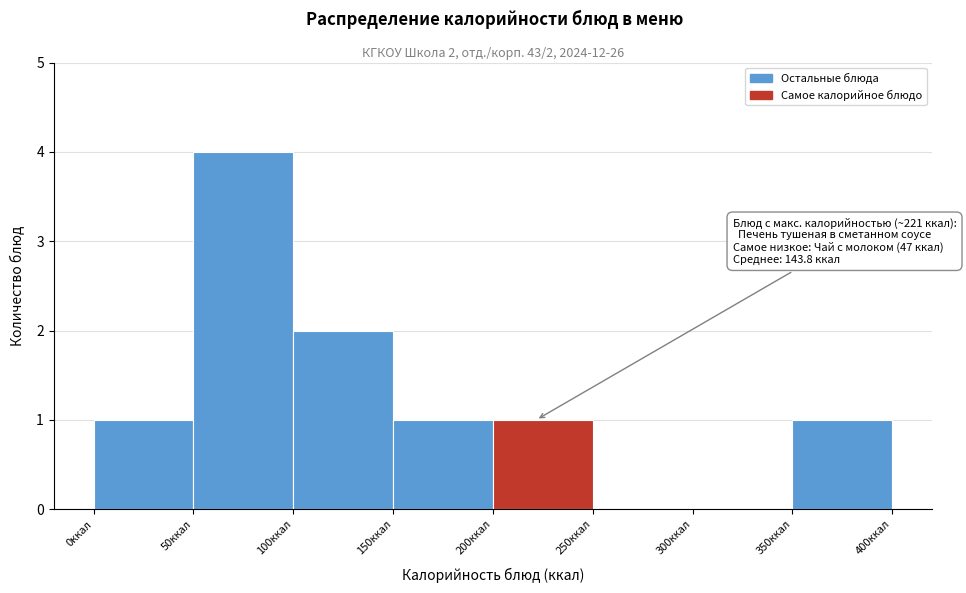

Which range on the x-axis has the tallest bar?

50 to 100